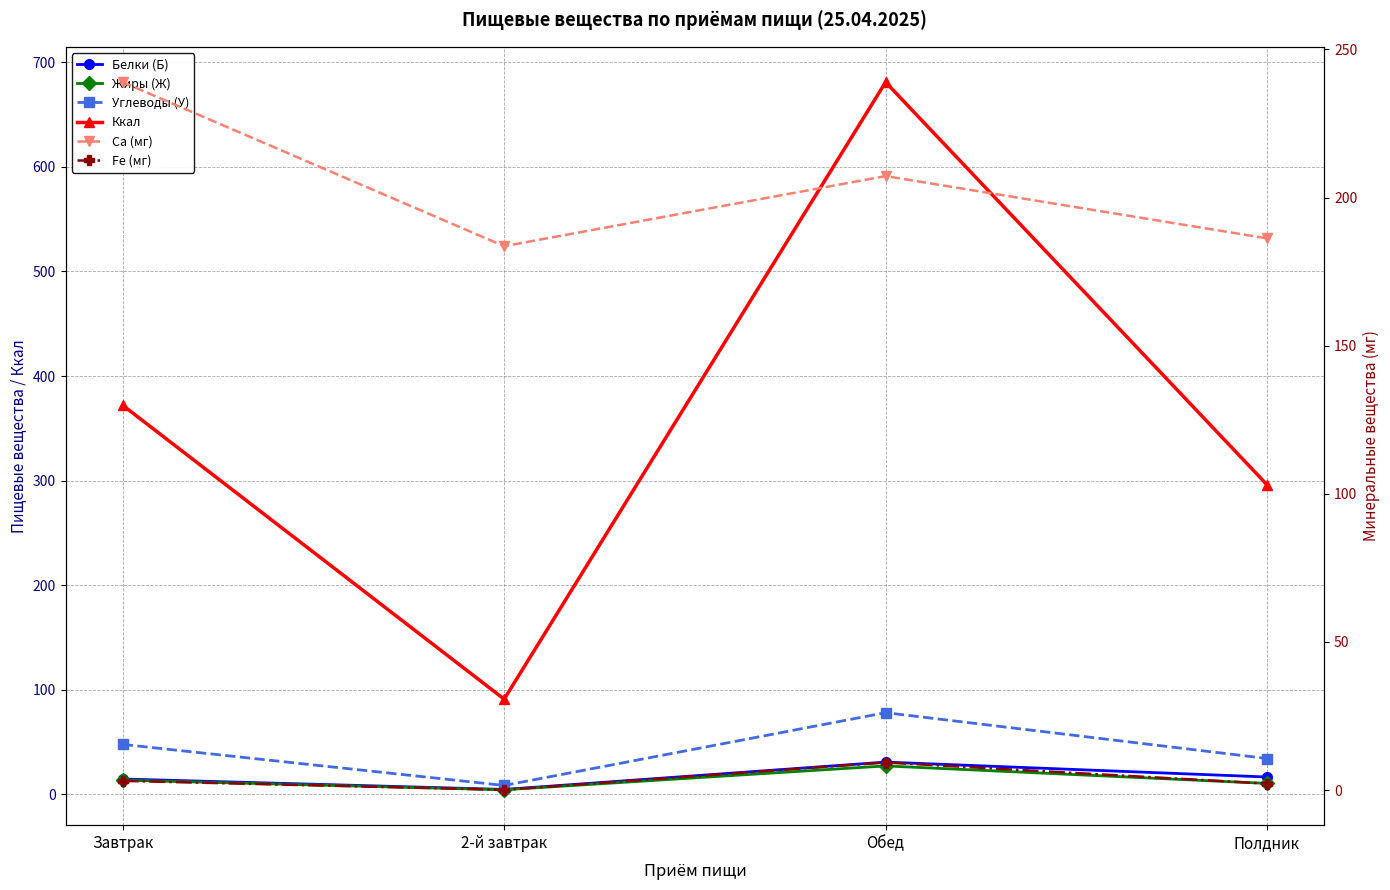

Which series has the widest spread of values?

Ккал